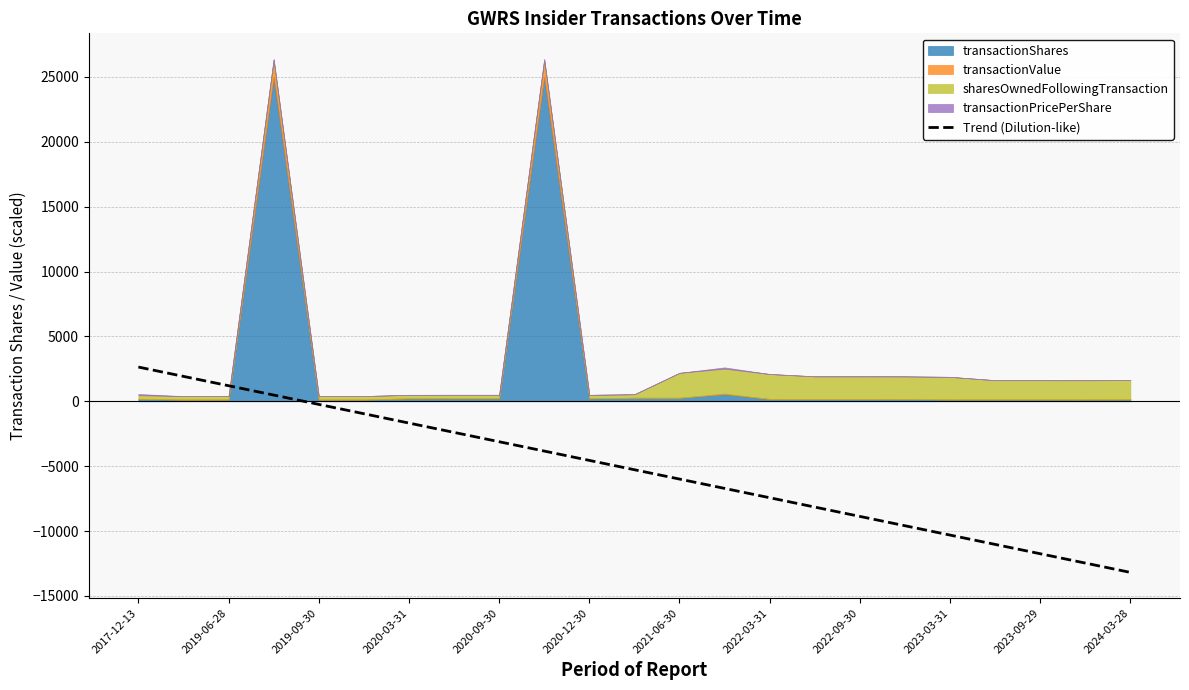

The chart shows a value of -2461.8 at 2021-06-30. True or false?

False